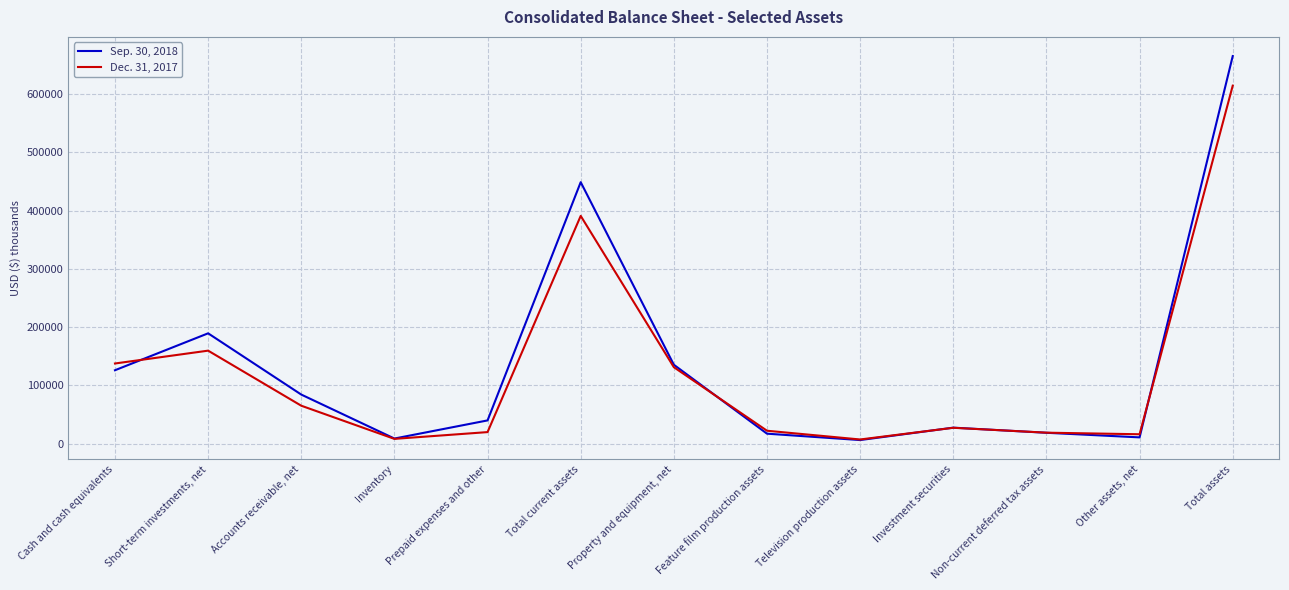

What position from the right is Property and equipment, net?

7